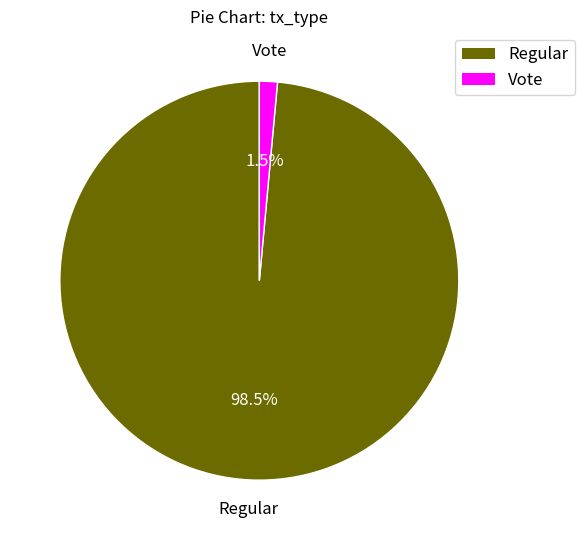

Which category accounts for the majority?

Regular